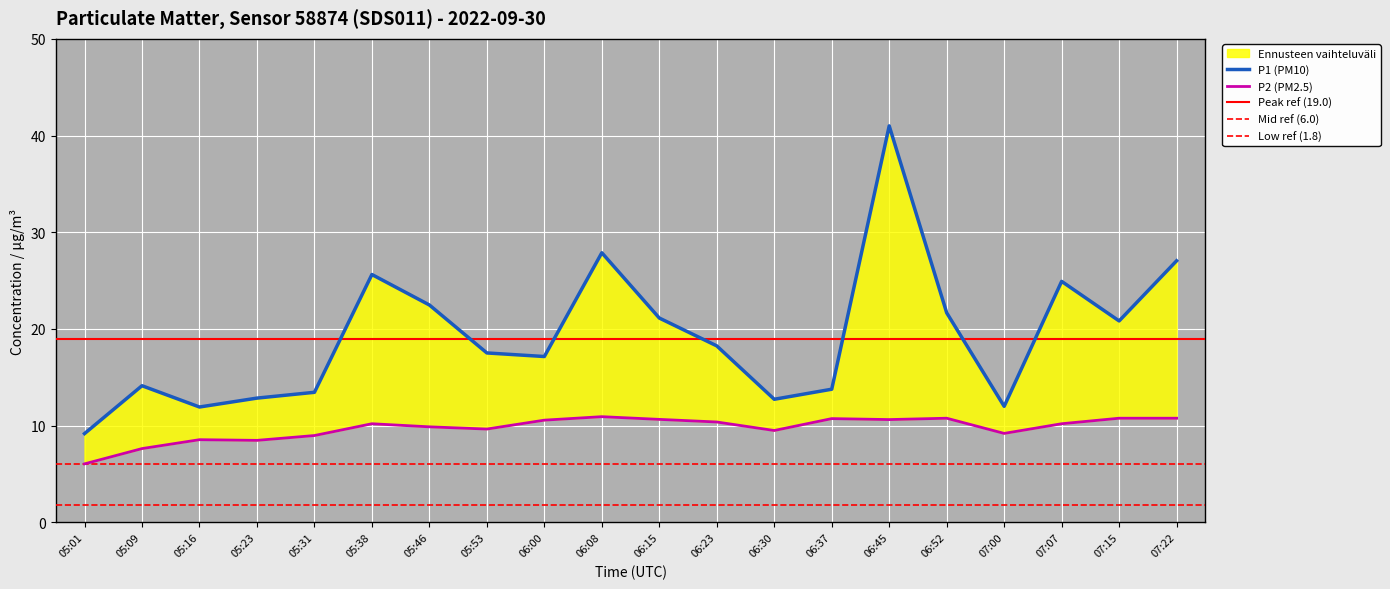

At which label does P2 (PM2.5) first exceed 10?

05:38